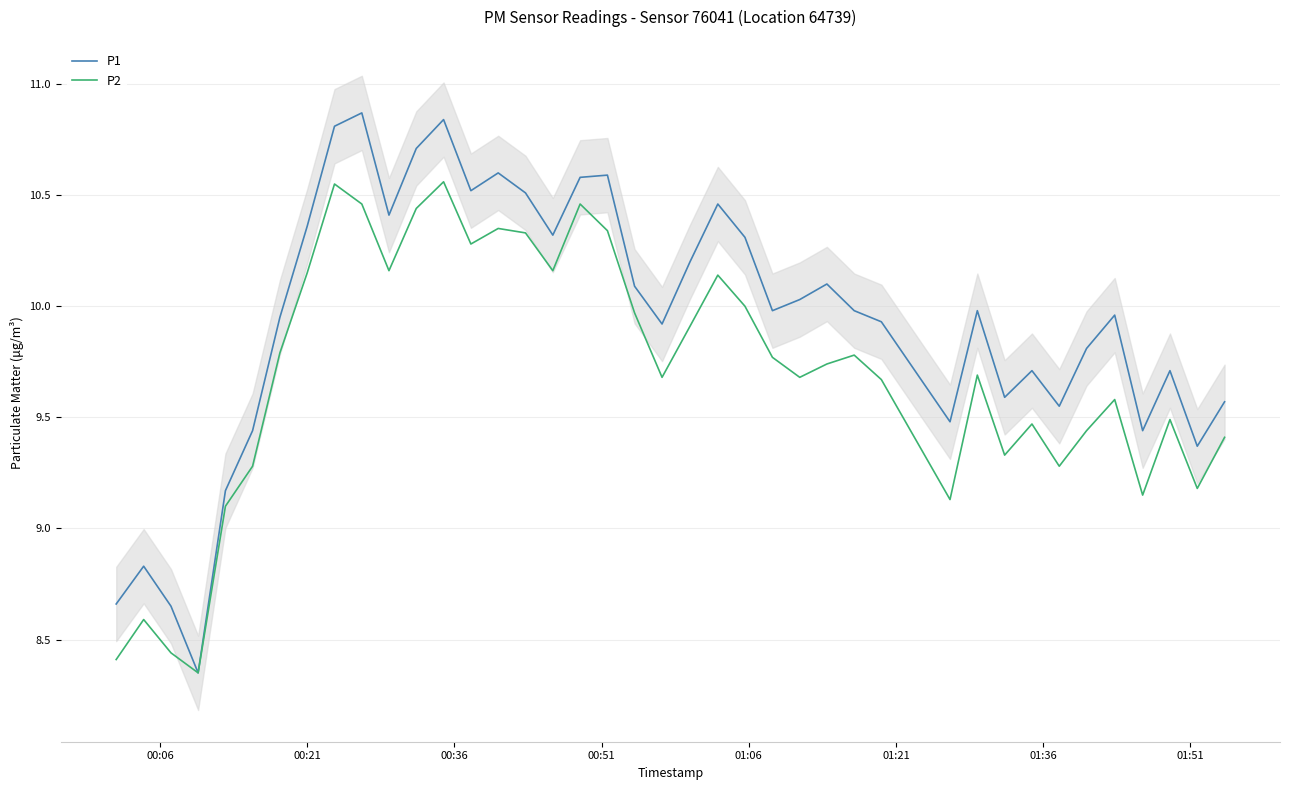

How many categories are shown in the chart?

40